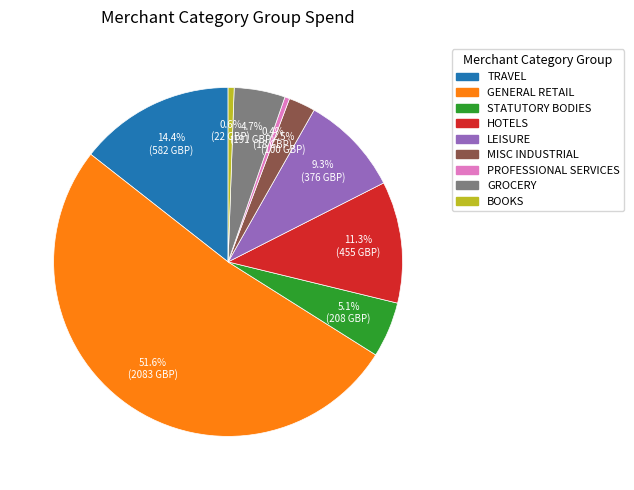

What is the largest slice in the pie chart?

GENERAL RETAIL